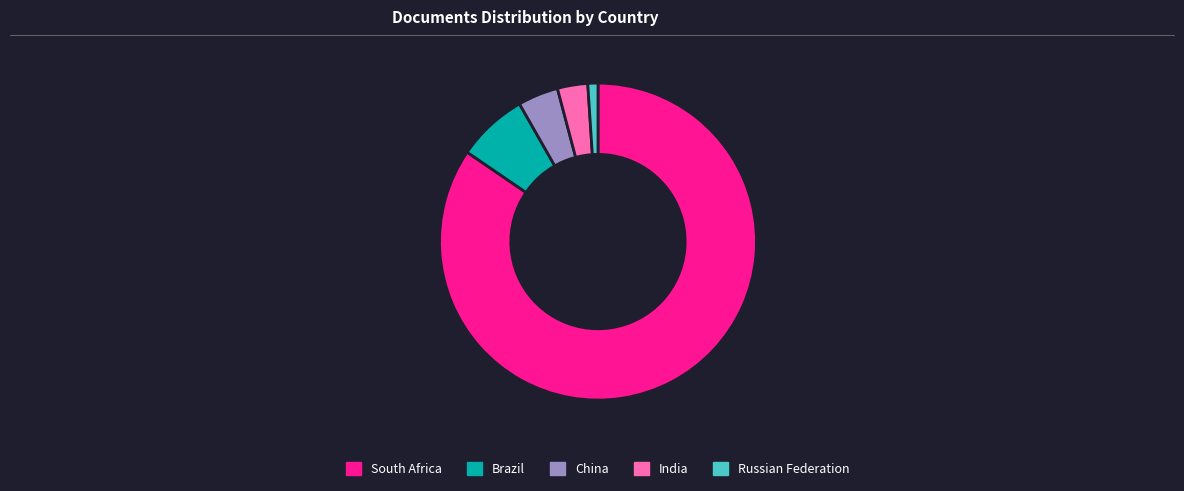

Is the sum of Brazil and China greater than half?

No